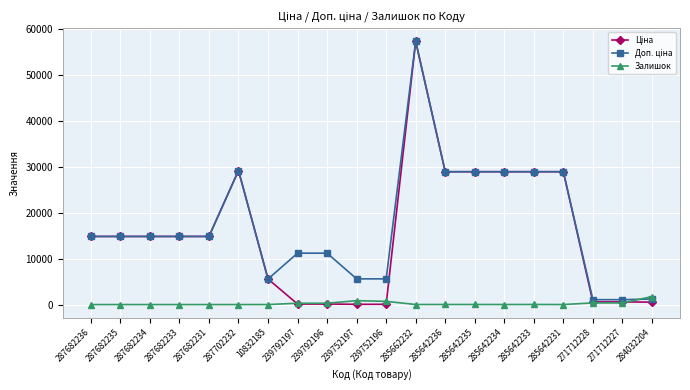

What is the total value across all series at 285662232?

114529.0